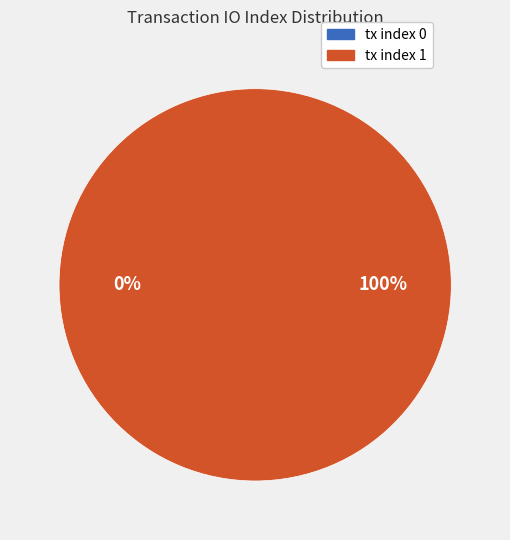

To the nearest percent, what is the combined percentage of tx index 1 and tx index 0?

100%